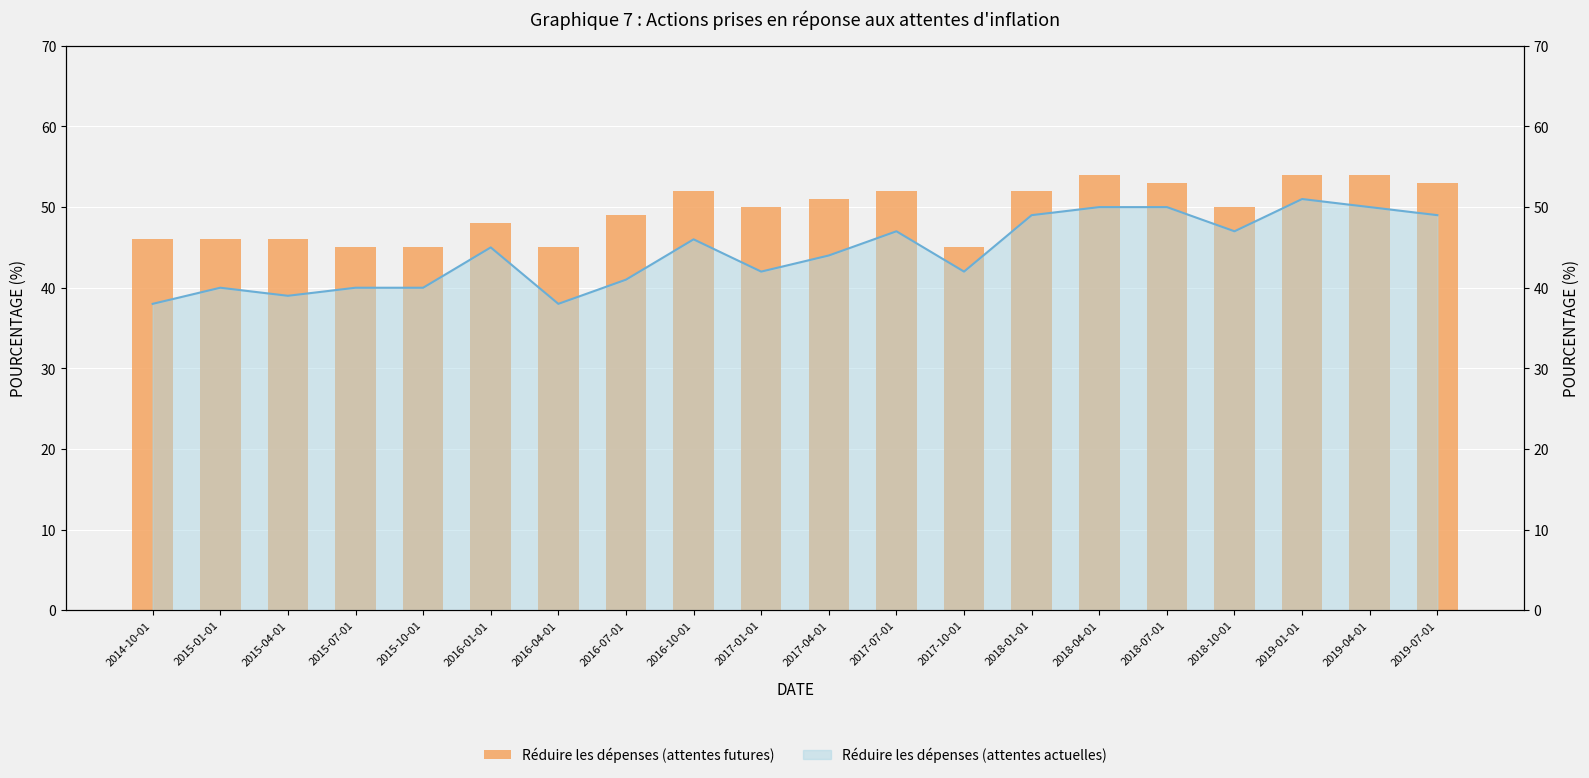

Approximately how many times larger is the value at 2017-04-01 compared to 2018-07-01?

1.0